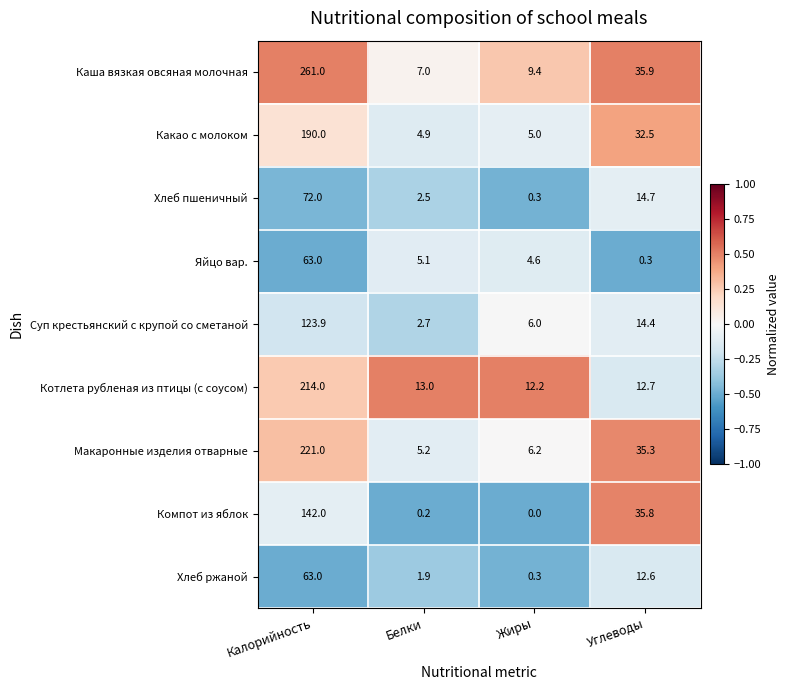

At which label does Макаронные изделия отварные first exceed 35?

Калорийность